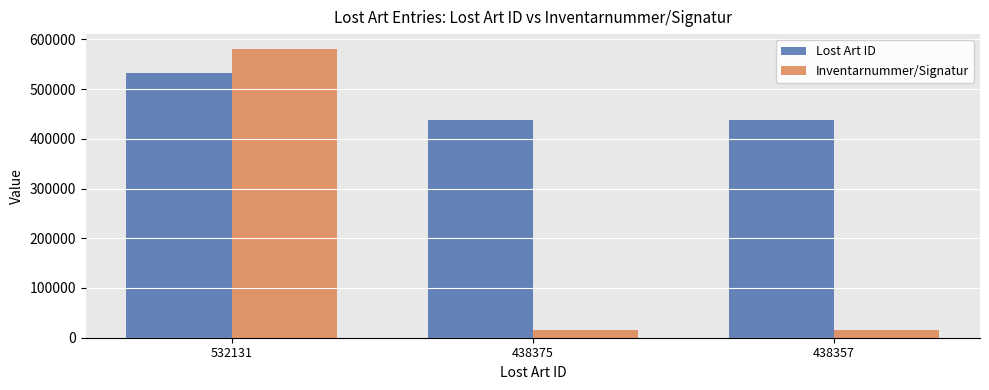

What is the difference between the second highest and minimum values in the Lost Art ID series?

18